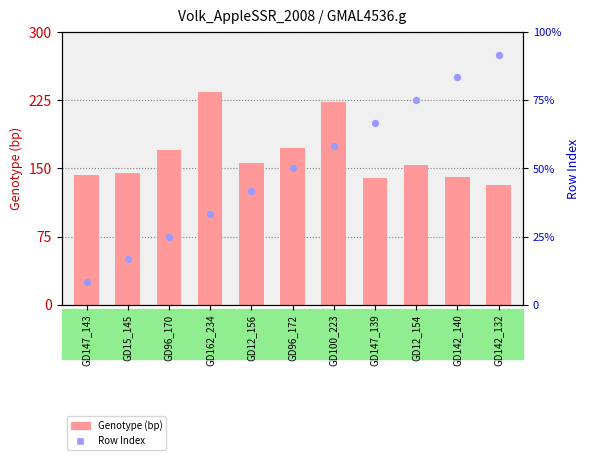

Is the value of Genotype (bp) at GD96_170 greater than the value of Row Index at GD142_140?

Yes